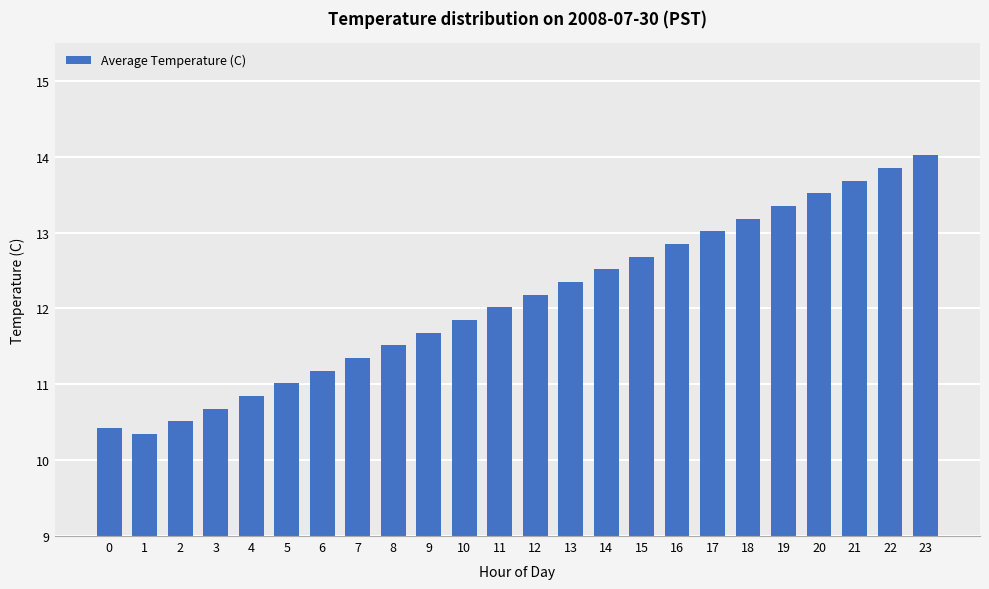

What is the greatest value displayed?

14.0